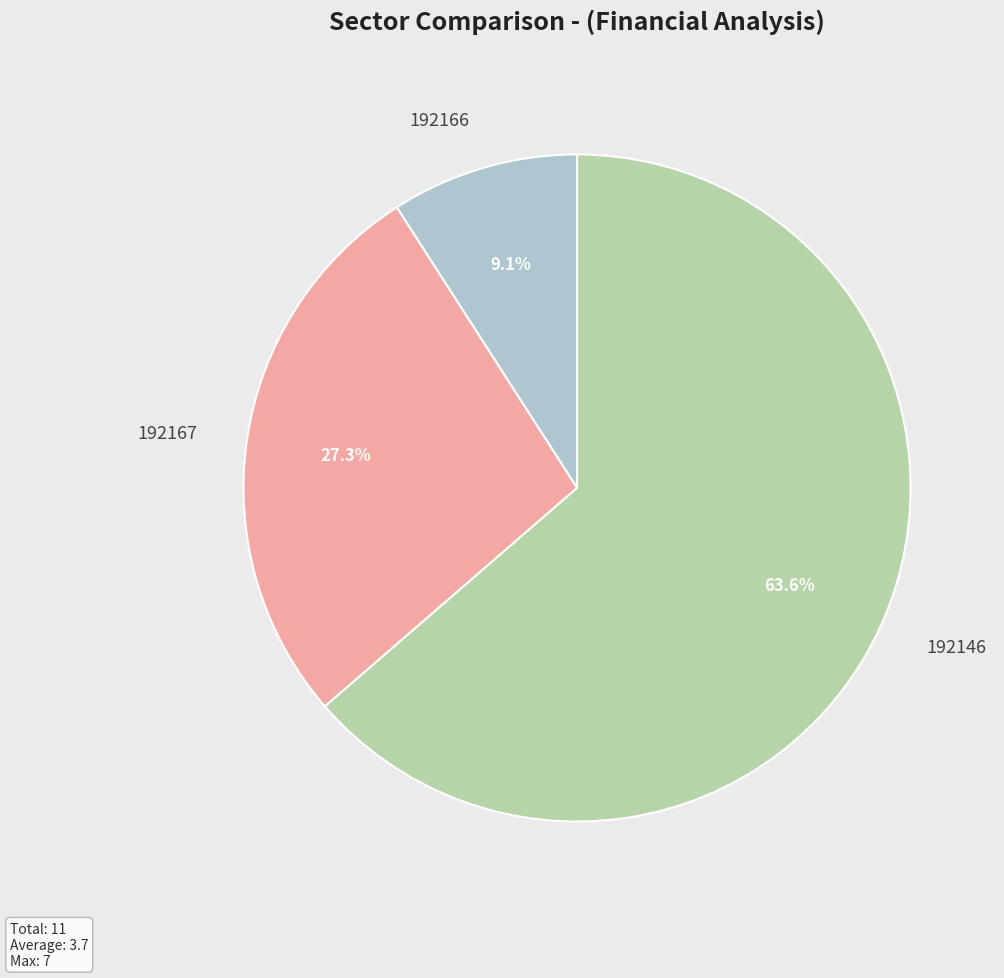

Rank the categories by value from highest to lowest.

192146, 192167, 192166